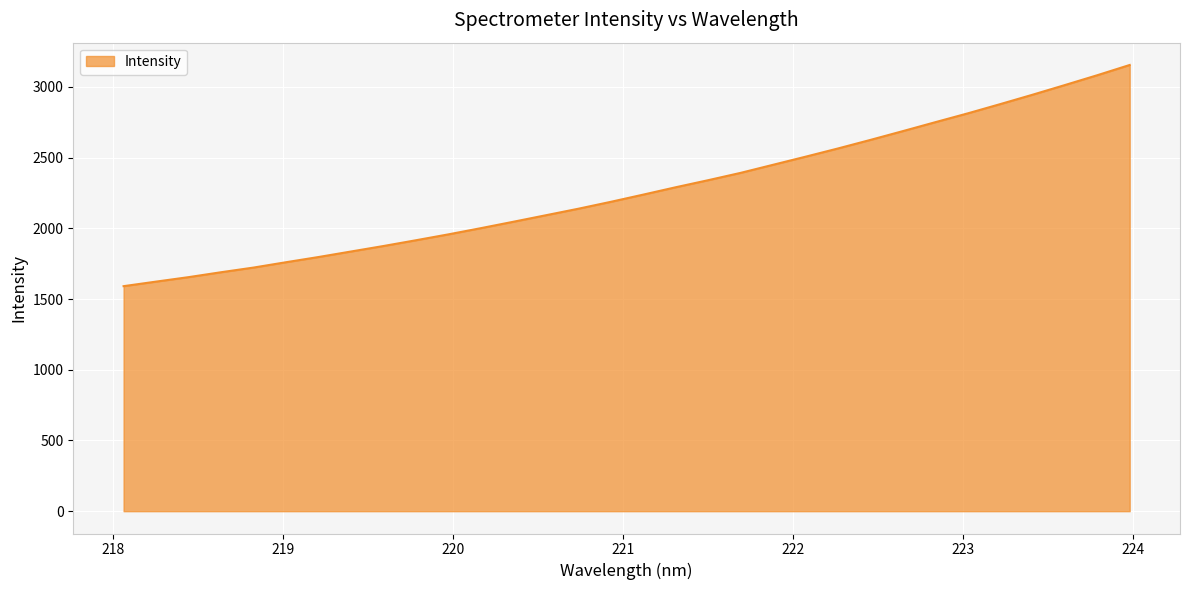

What is the minimum value shown in the chart?

1590.9